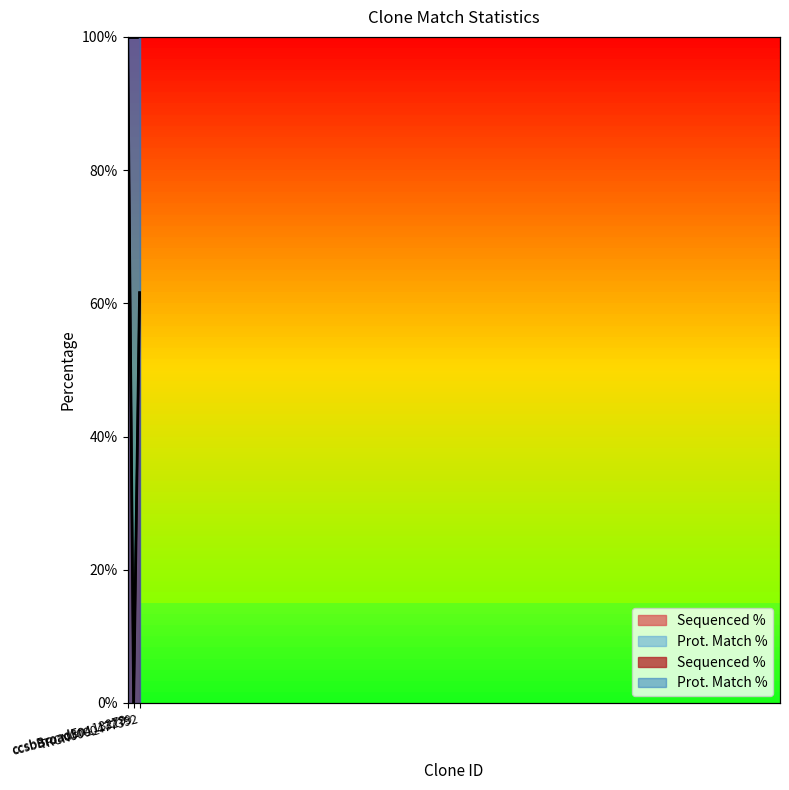

Where does the data first go above 61?

ccsbBroadEn_13279